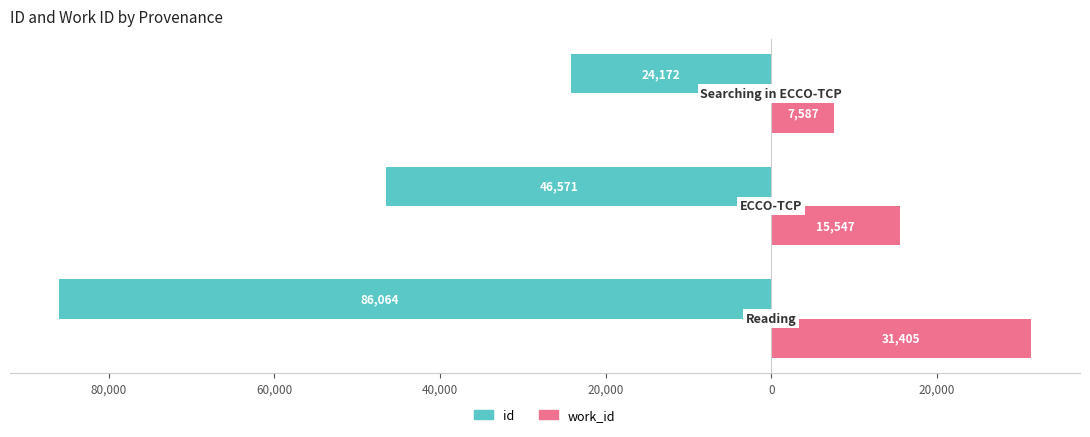

What are all the series names shown in the legend?

id, work_id